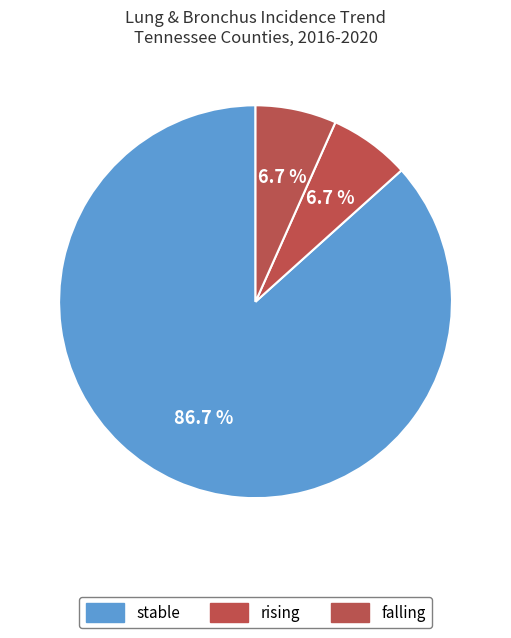

To the nearest percent, what is the average slice percentage?

33%